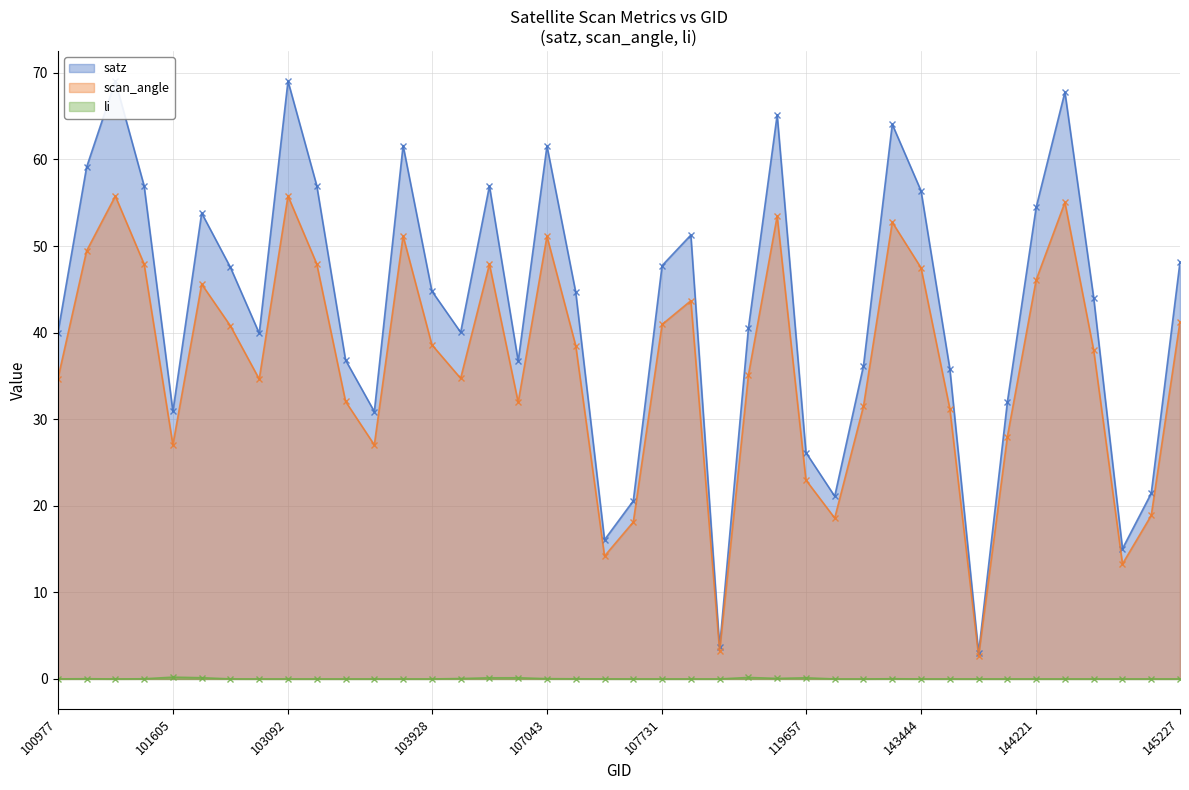

In satz, how many points are lower than both neighbors (excluding endpoints)?

10